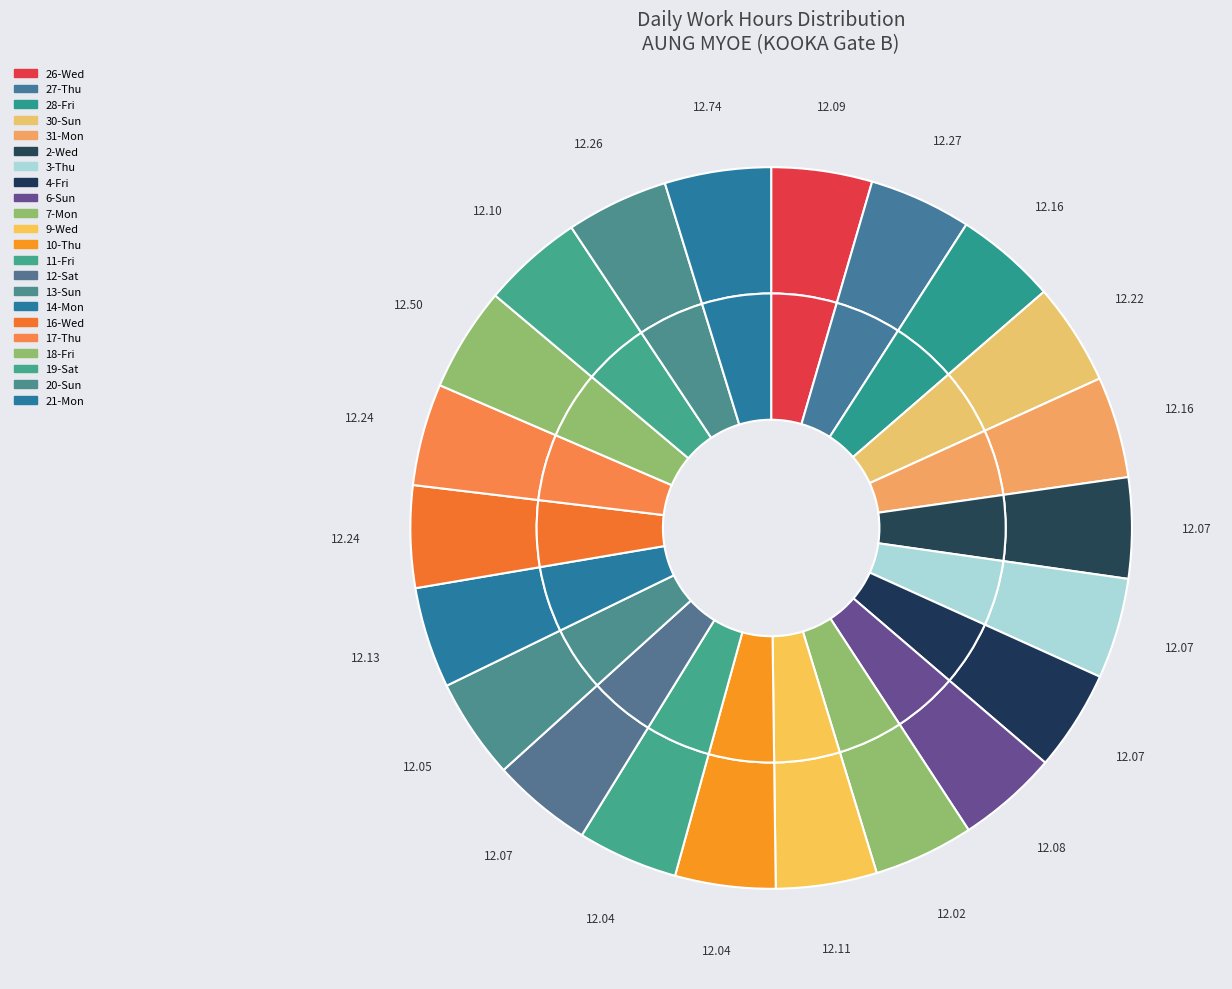

To the nearest percent, what is the average slice percentage?

5%